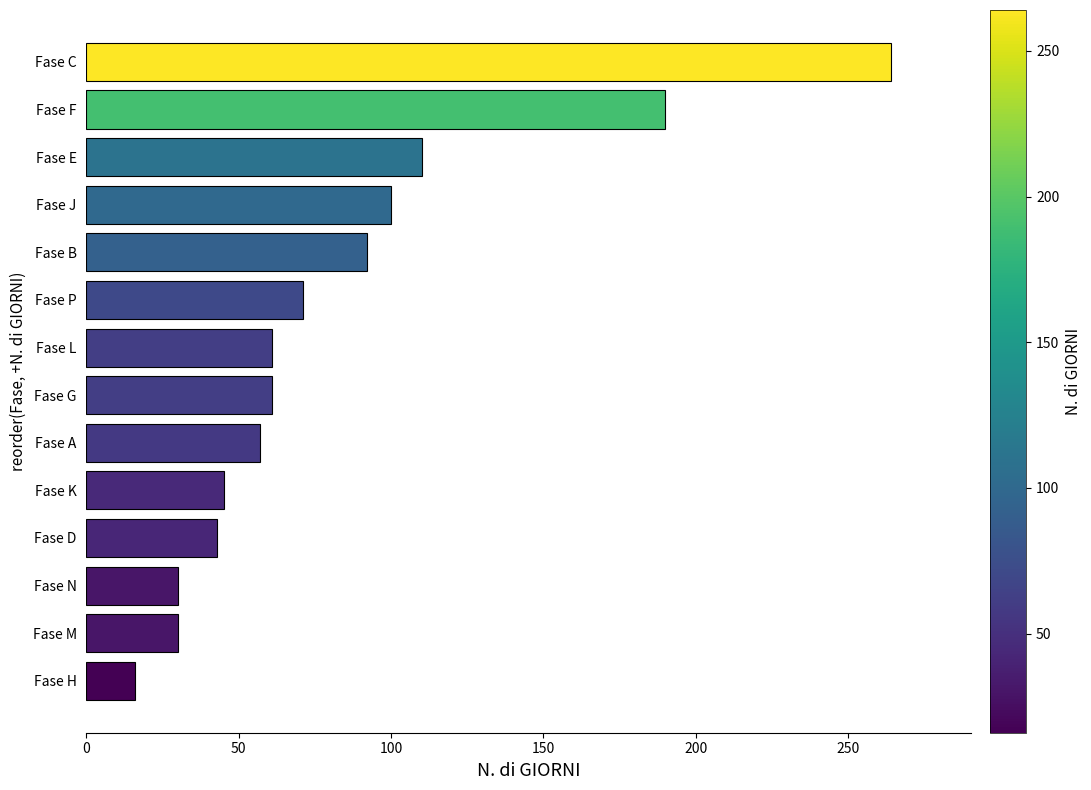

Which has a higher value, Fase D or Fase A?

Fase A